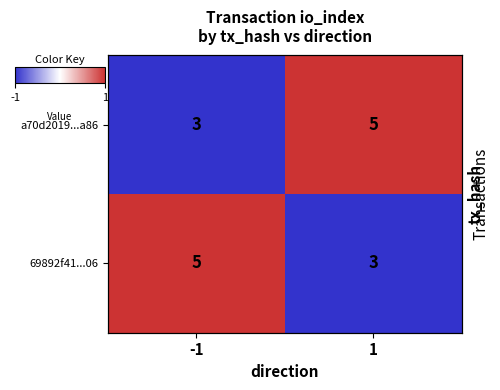

What is the greatest value displayed?

1